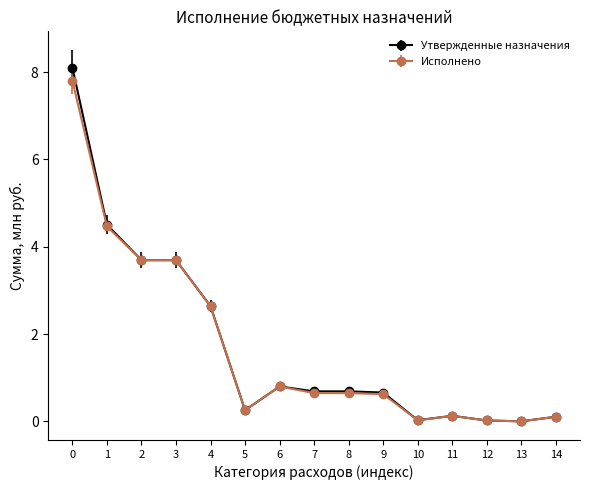

Which series has the largest range (max minus min)?

Утвержденные назначения